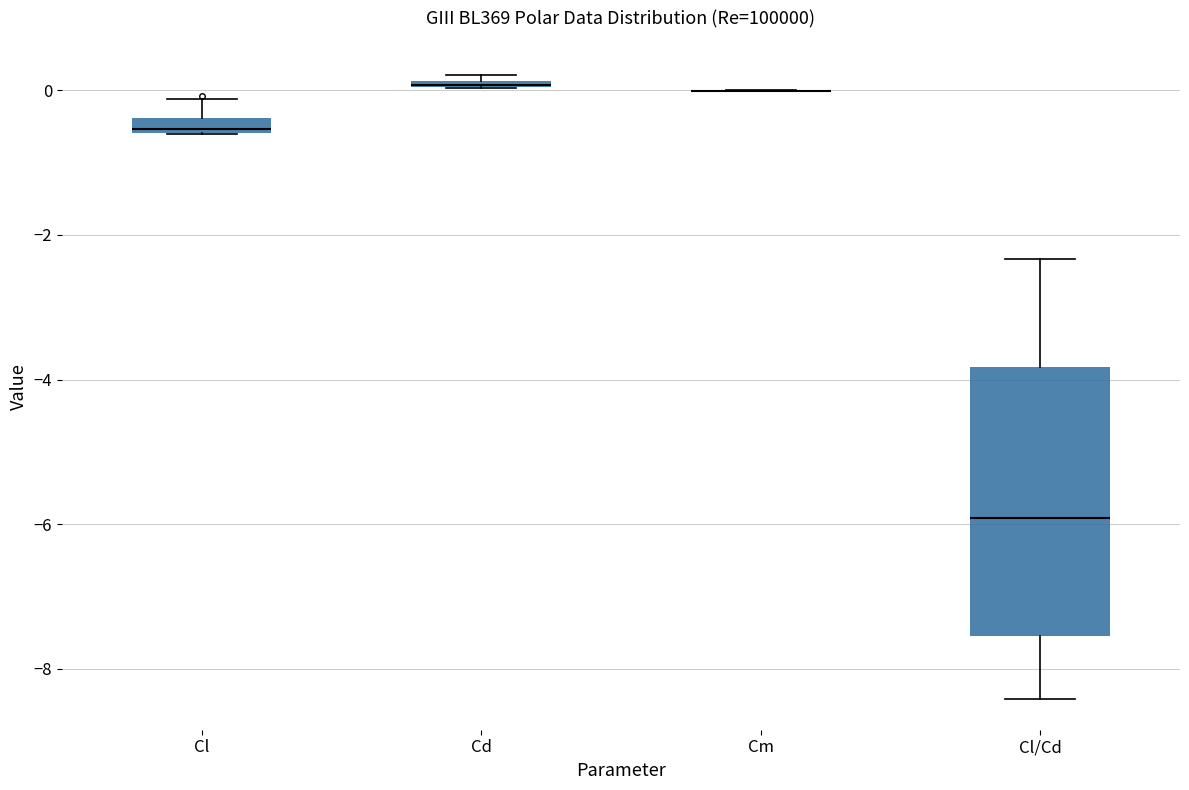

Where does the upper whisker of the box for Cl end on the y-axis? The values are not printed on the chart, so give them approximately, as read against the axis.

-0.2